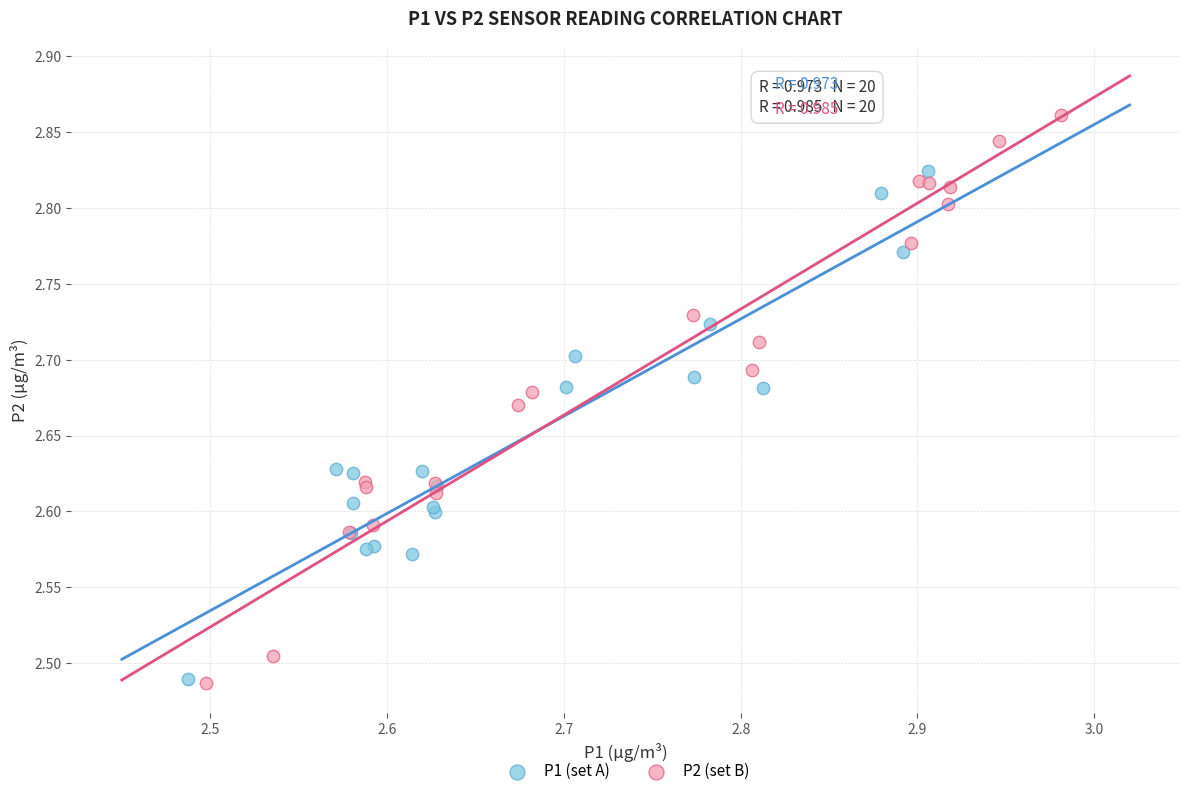

Which series contains the highest Y value?

P2 (set B)